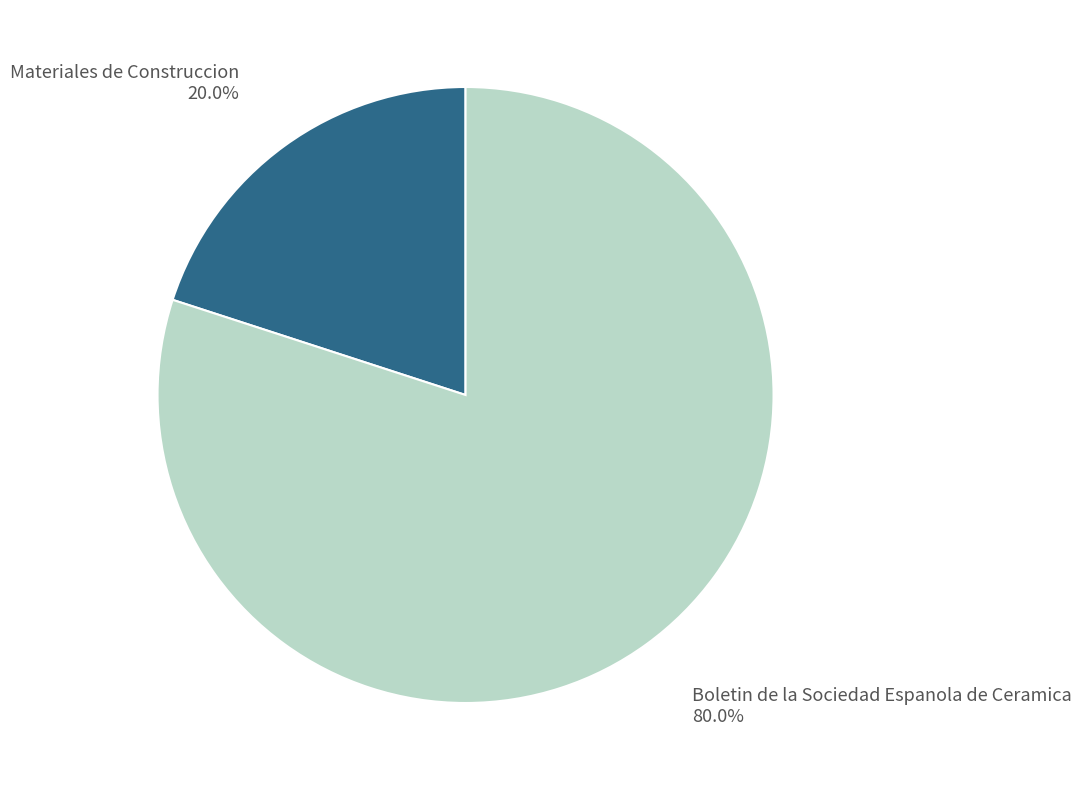

What percentage is the Materiales de Construccion slice, to the nearest percent?

20%